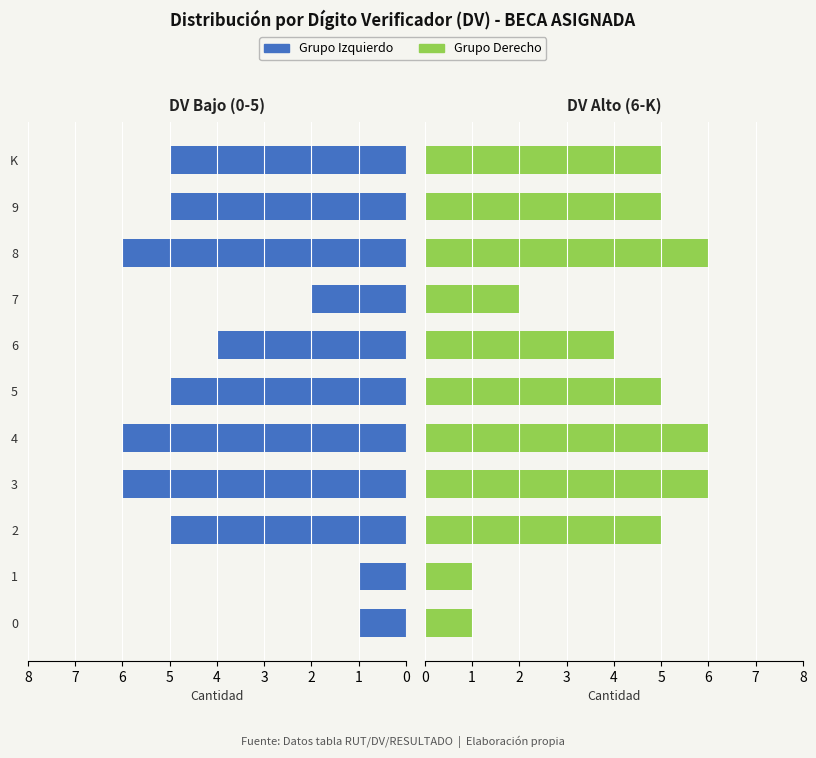

Between 2 and 4, which series saw the biggest shift?

BECA ASIGNADA (izq)